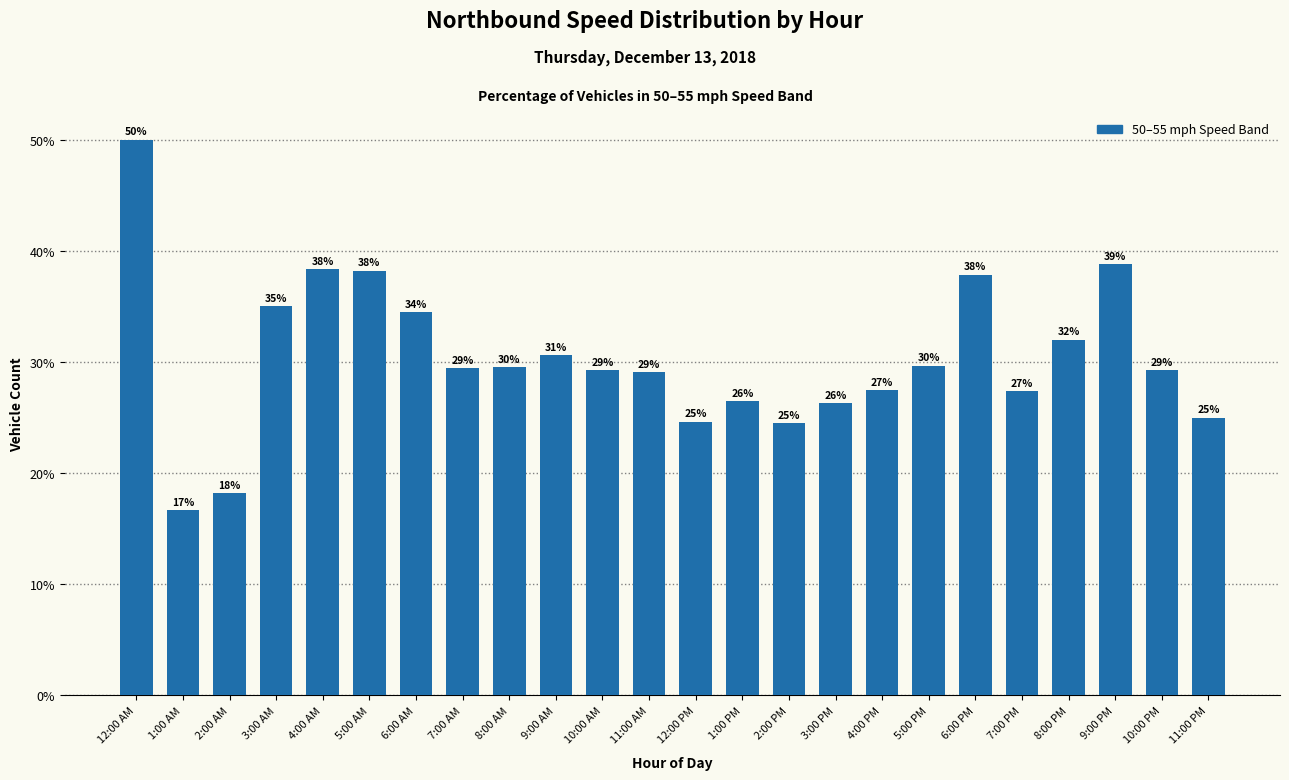

Between 8:00 AM and 2:00 AM, which is larger?

8:00 AM